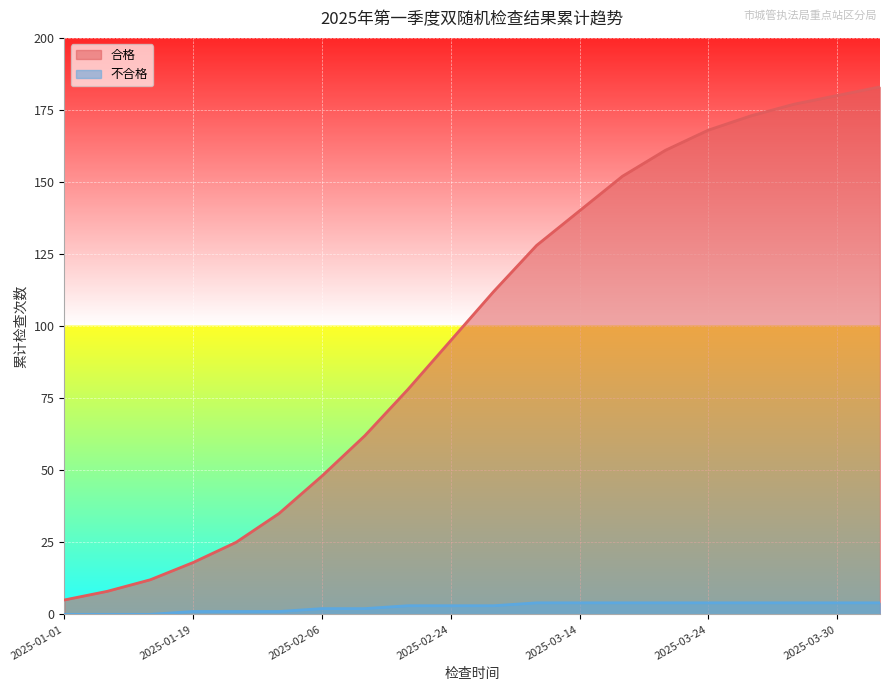

True or false: 不合格 has more than 0 points higher than both neighbors.

False